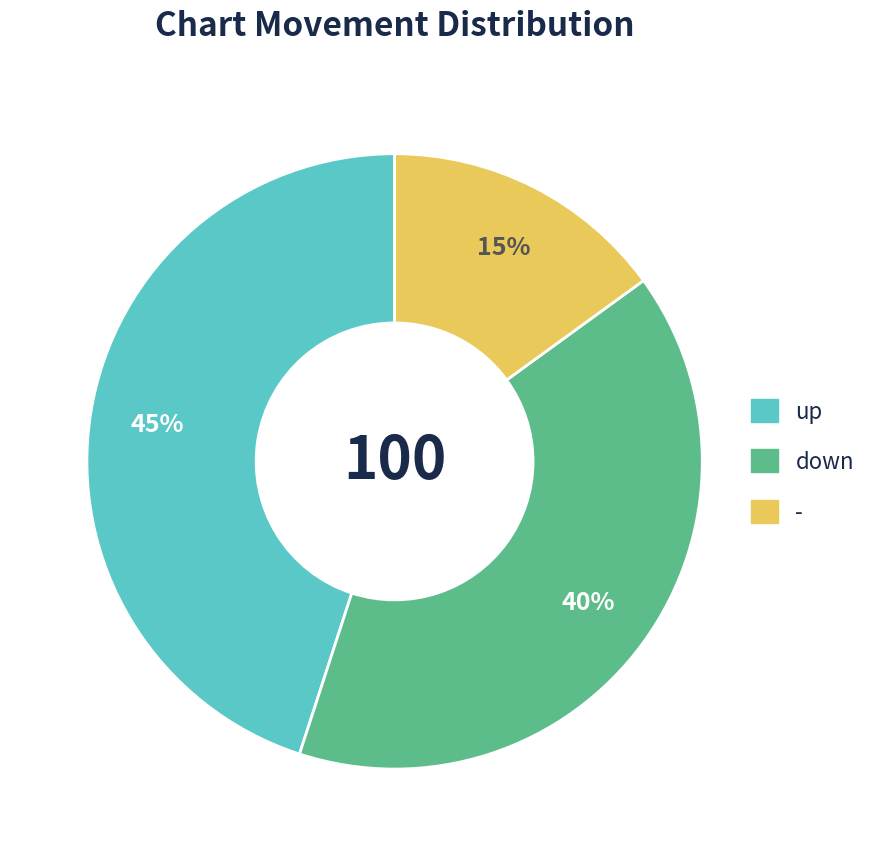

Rank the categories by value from lowest to highest.

-, down, up